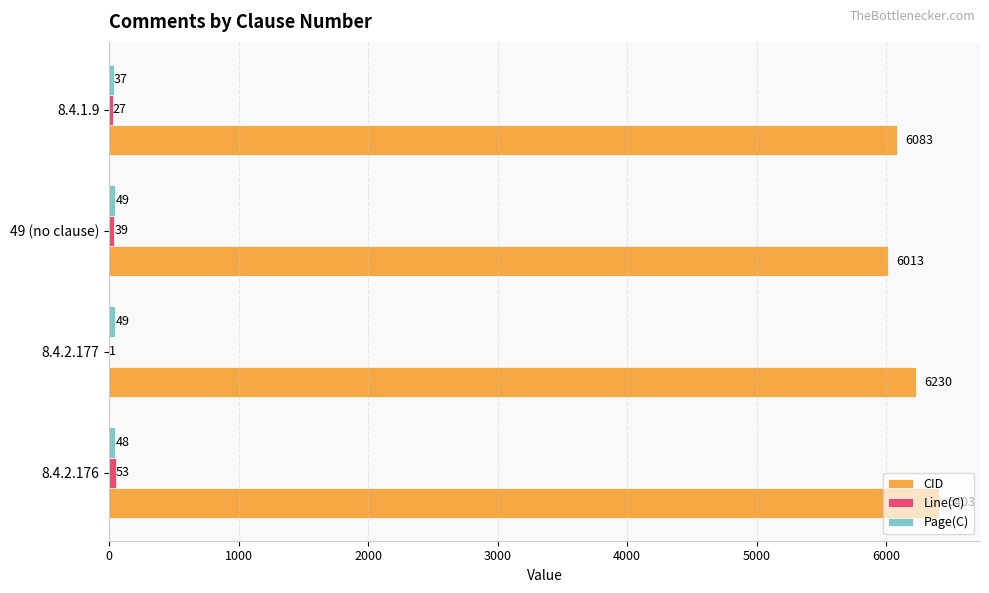

What is the total value across all series at 8.4.2.176?

6504